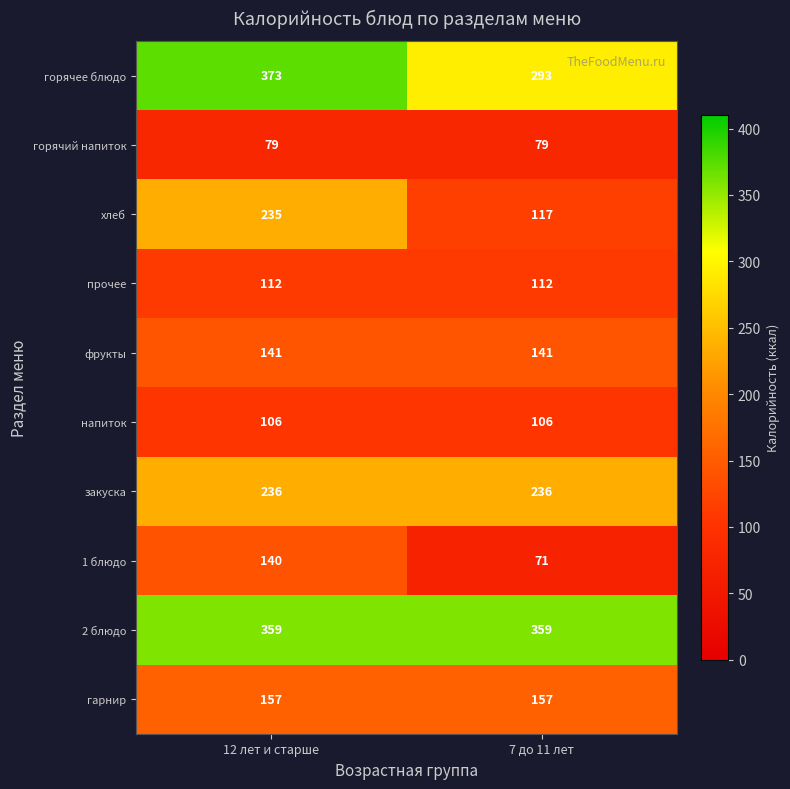

What is the minimum value for горячее блюдо?

293